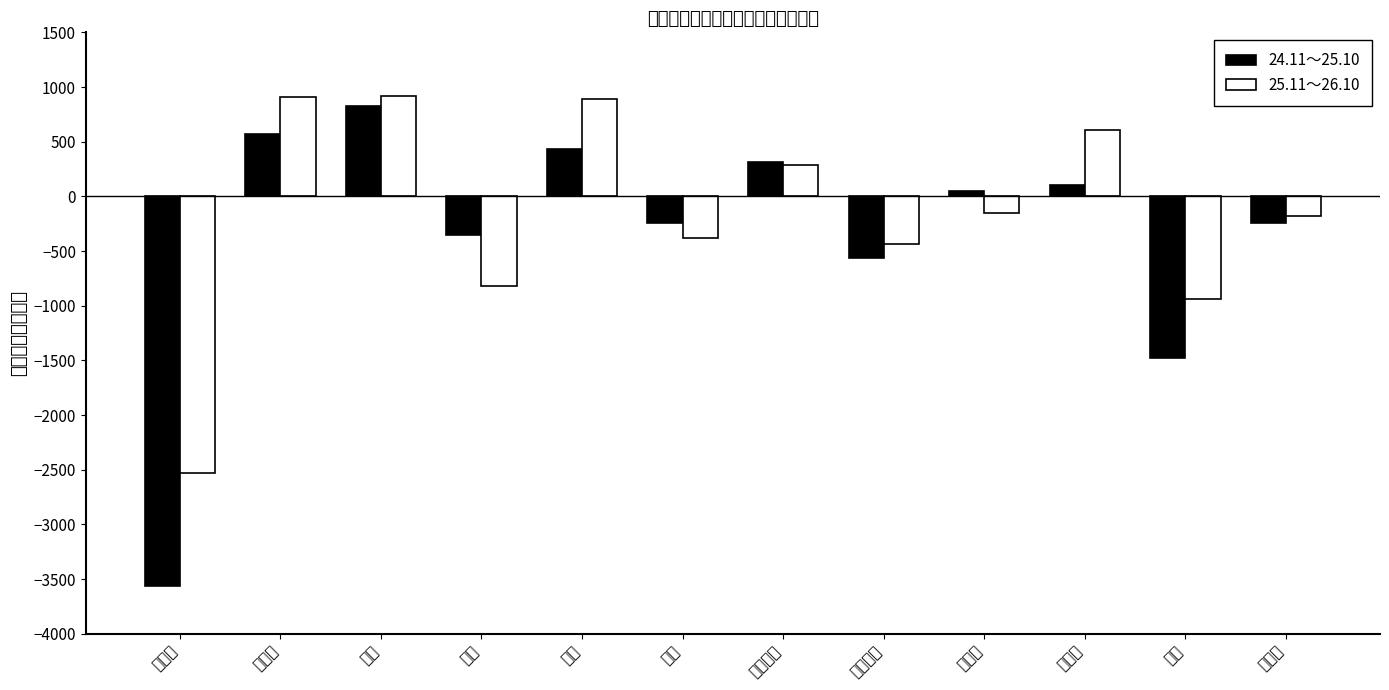

The 24.11～25.10 series shows 90 at 安芸区. True or false?

False